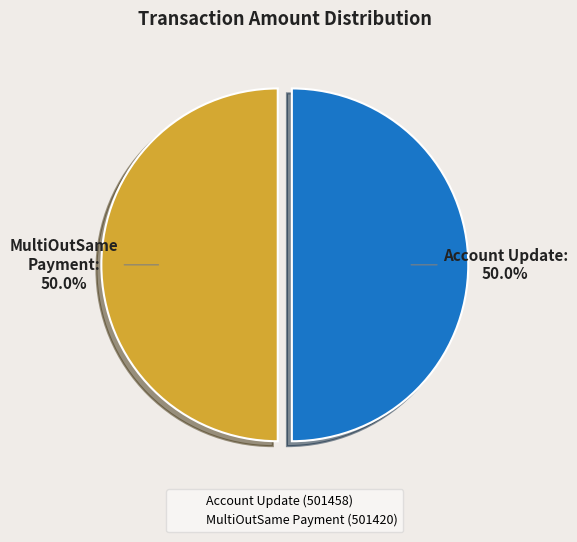

What is the total percentage of MultiOutSame Payment (501420) and Account Update (501458)?

100.0%